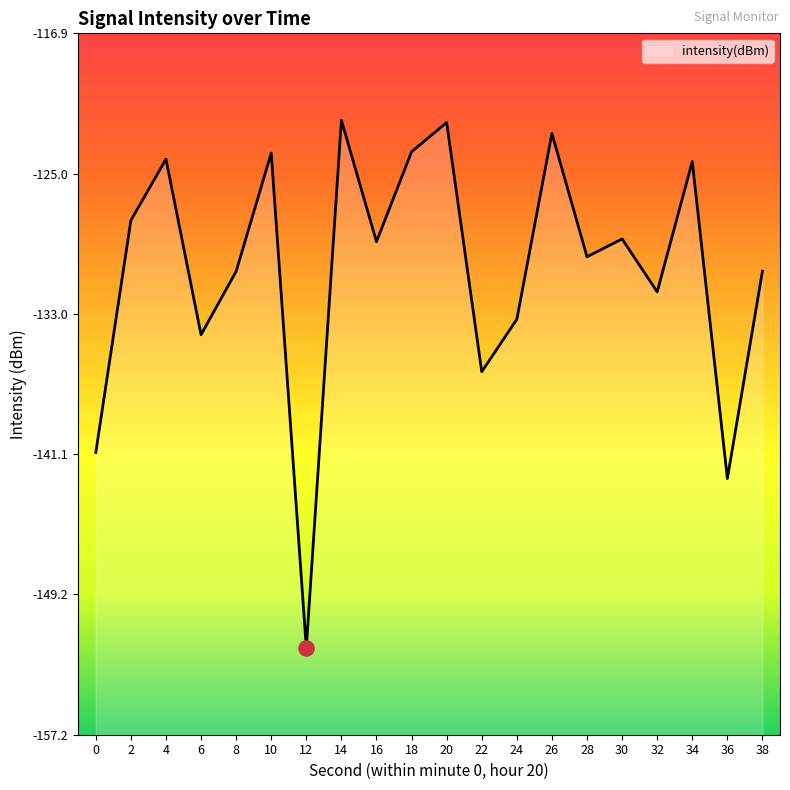

Which has a higher value, 36 or 26?

26